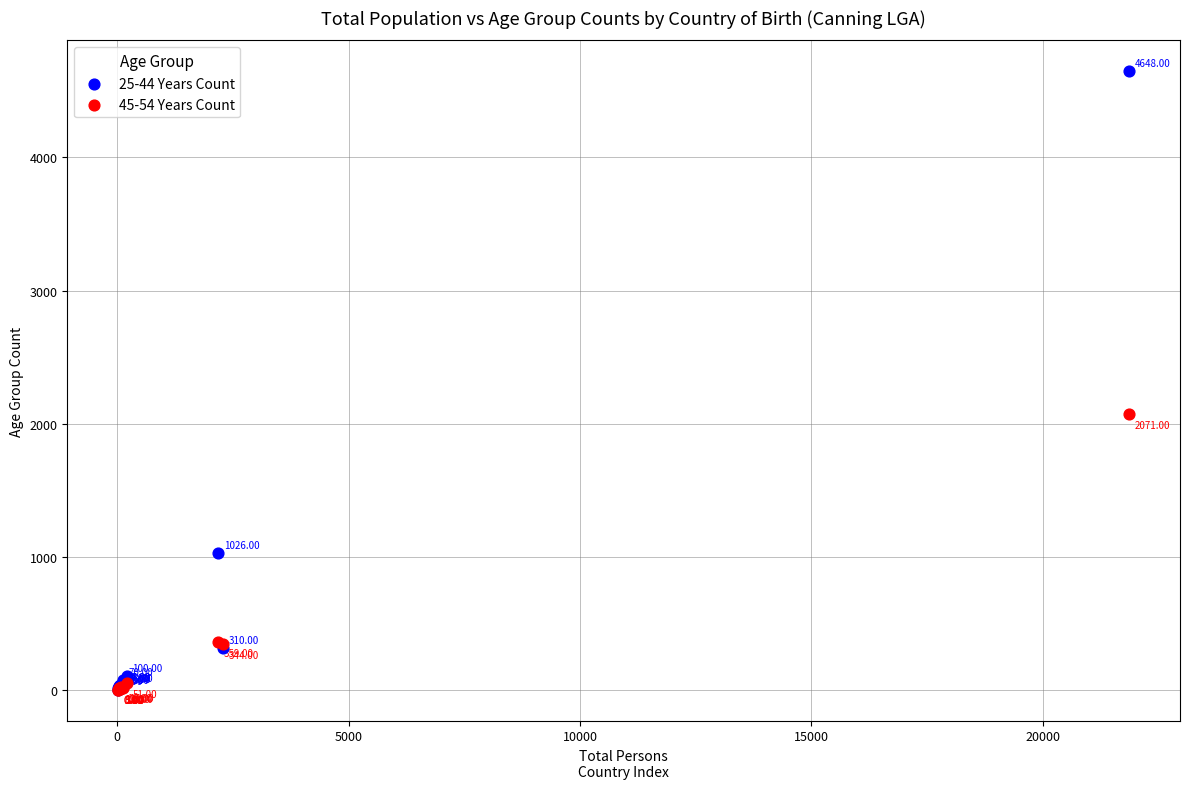

Which series contains the highest Y value?

25-44 Years Count